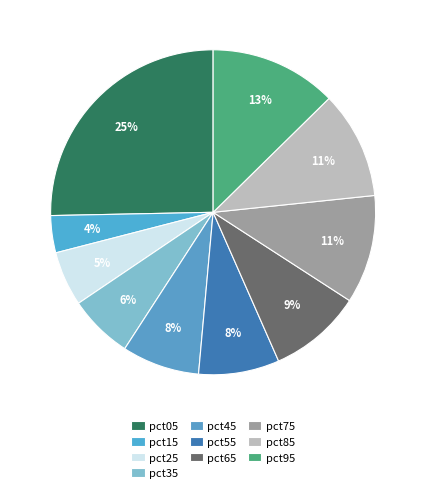

Do pct75 and pct25 together represent more than half of the pie?

No